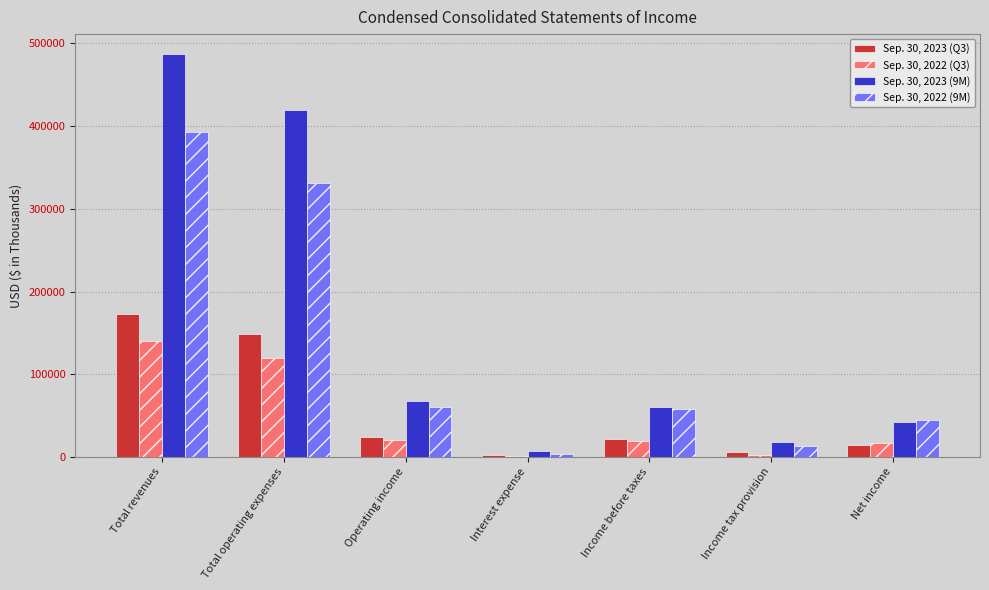

Which series has the largest range (max minus min)?

Sep. 30, 2023 (9M)